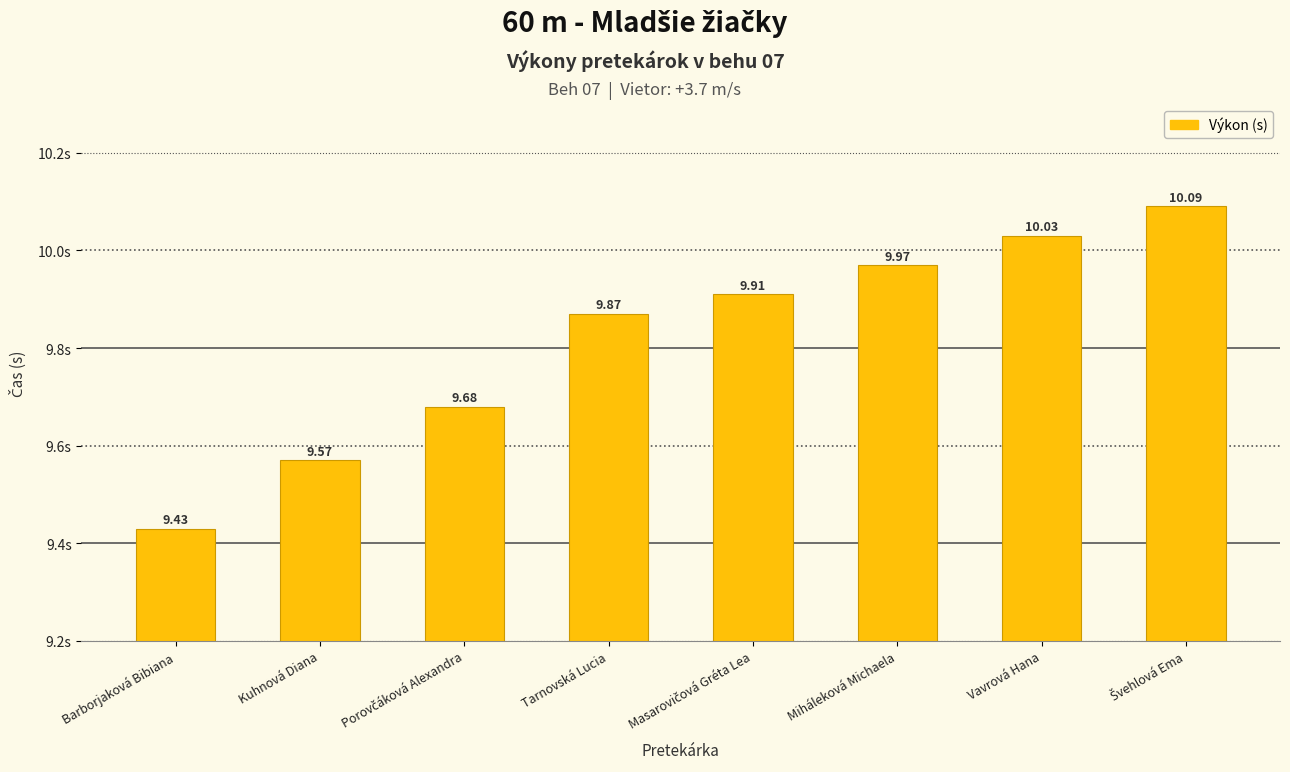

How many categories are shown in the chart?

8